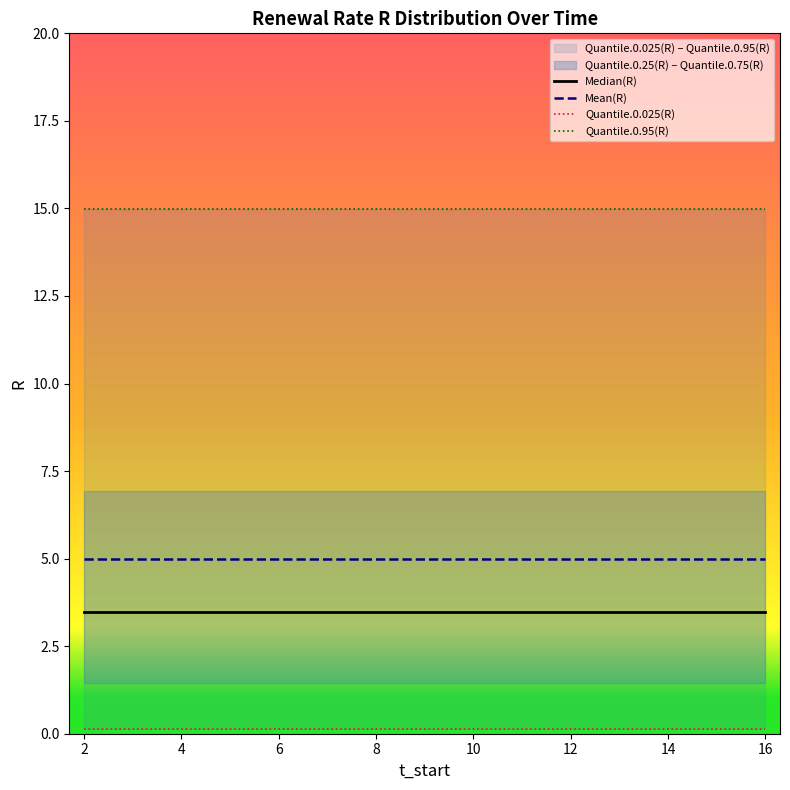

Reading left to right, what are all the values shown in this chart?

Median(R): 2=3.5	3=3.5	4=3.5	5=3.5	6=3.5	7=3.5	8=3.5	9=3.5	10=3.5	11=3.5	12=3.5	13=3.5	14=3.5	15=3.5	16=3.5
Quantile.0.25(R): 2=1.4	3=1.4	4=1.4	5=1.4	6=1.4	7=1.4	8=1.4	9=1.4	10=1.4	11=1.4	12=1.4	13=1.4	14=1.4	15=1.4	16=1.4
Quantile.0.75(R): 2=6.9	3=6.9	4=6.9	5=6.9	6=6.9	7=6.9	8=6.9	9=6.9	10=6.9	11=6.9	12=6.9	13=6.9	14=6.9	15=6.9	16=6.9
Quantile.0.95(R): 2=15.0	3=15.0	4=15.0	5=15.0	6=15.0	7=15.0	8=15.0	9=15.0	10=15.0	11=15.0	12=15.0	13=15.0	14=15.0	15=15.0	16=15.0
Quantile.0.025(R): 2=0.1	3=0.1	4=0.1	5=0.1	6=0.1	7=0.1	8=0.1	9=0.1	10=0.1	11=0.1	12=0.1	13=0.1	14=0.1	15=0.1	16=0.1
Mean(R): 2=5.0	3=5.0	4=5.0	5=5.0	6=5.0	7=5.0	8=5.0	9=5.0	10=5.0	11=5.0	12=5.0	13=5.0	14=5.0	15=5.0	16=5.0